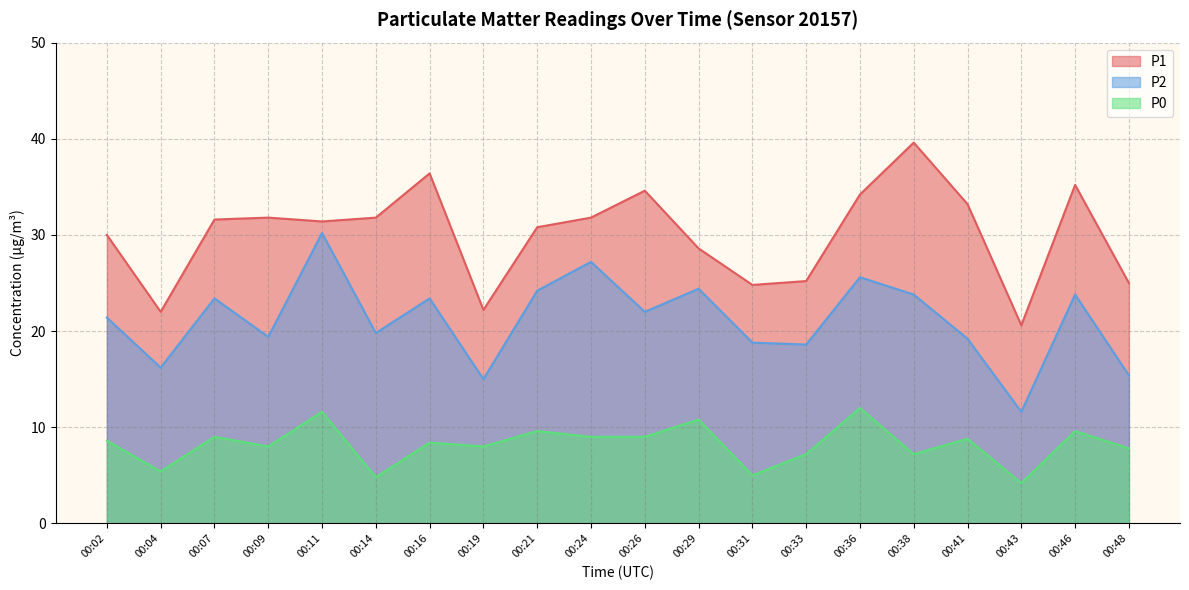

What is the value of the P1 point at the 18th from the left?

20.6